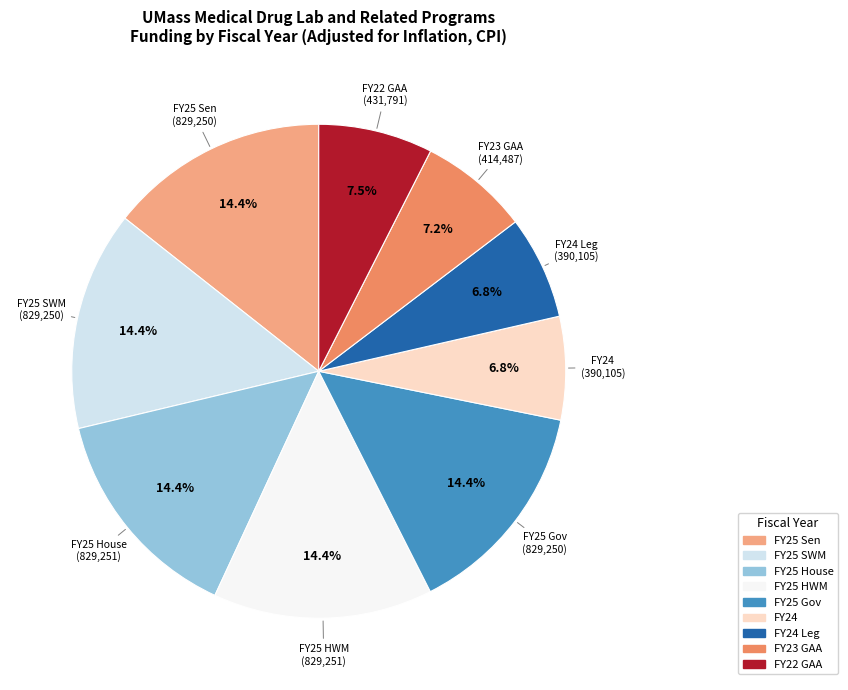

To the nearest percent, what is the average slice percentage?

11%